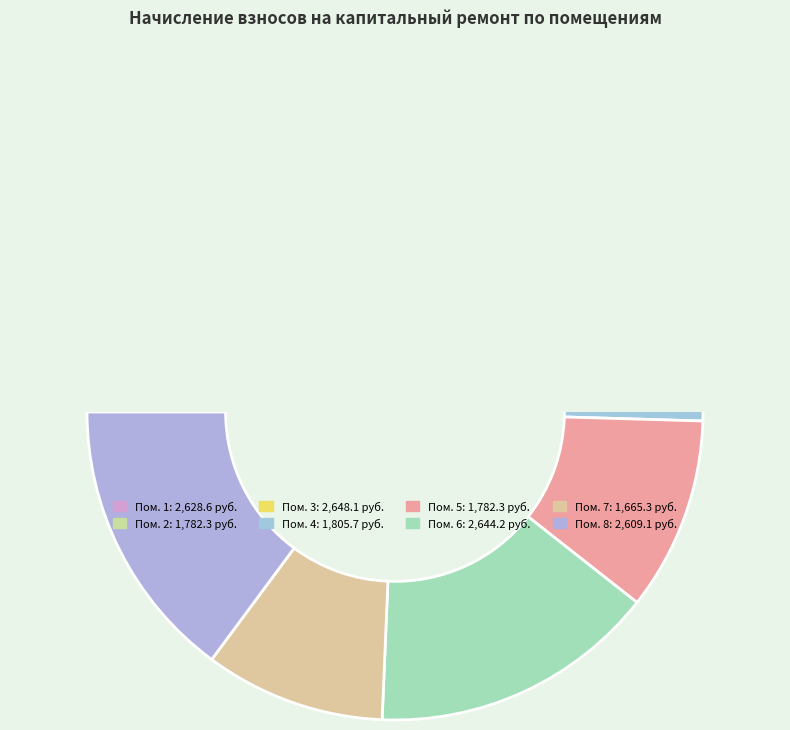

Approximately how many times larger is the value at 5 compared to 6?

0.7